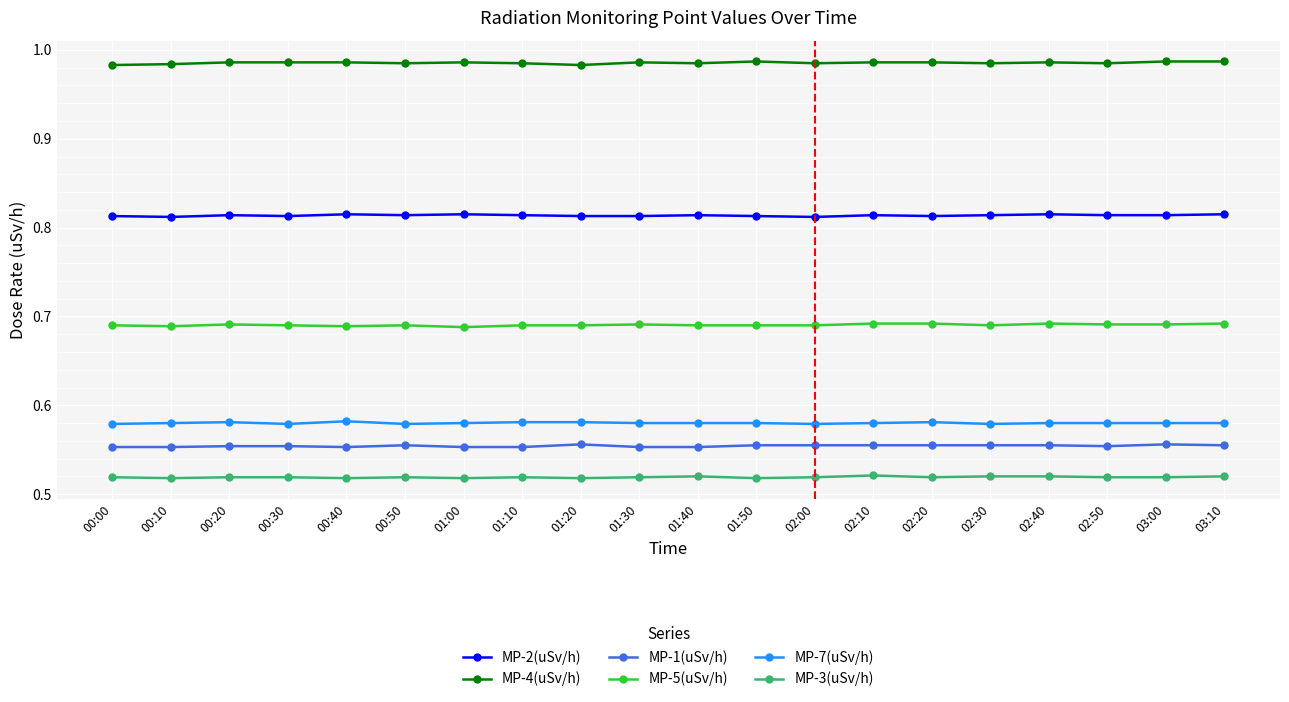

What position from the left is 01:40?

11